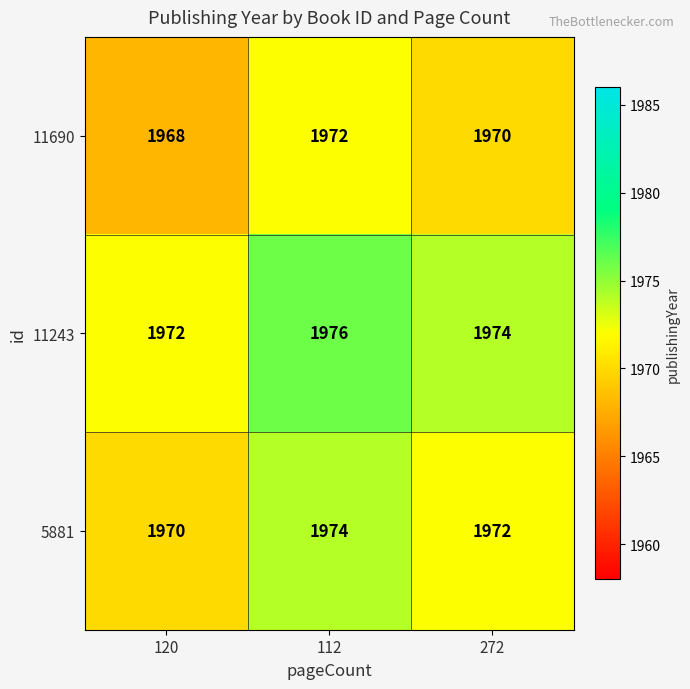

Is it true that 11243 equals 2991 at 120?

False